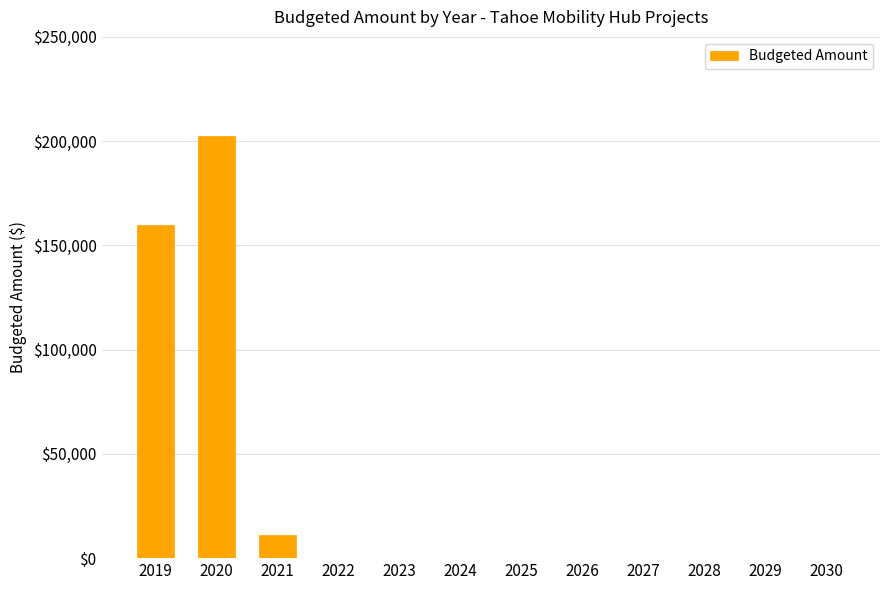

At which label is the value closest to 101175?

2019